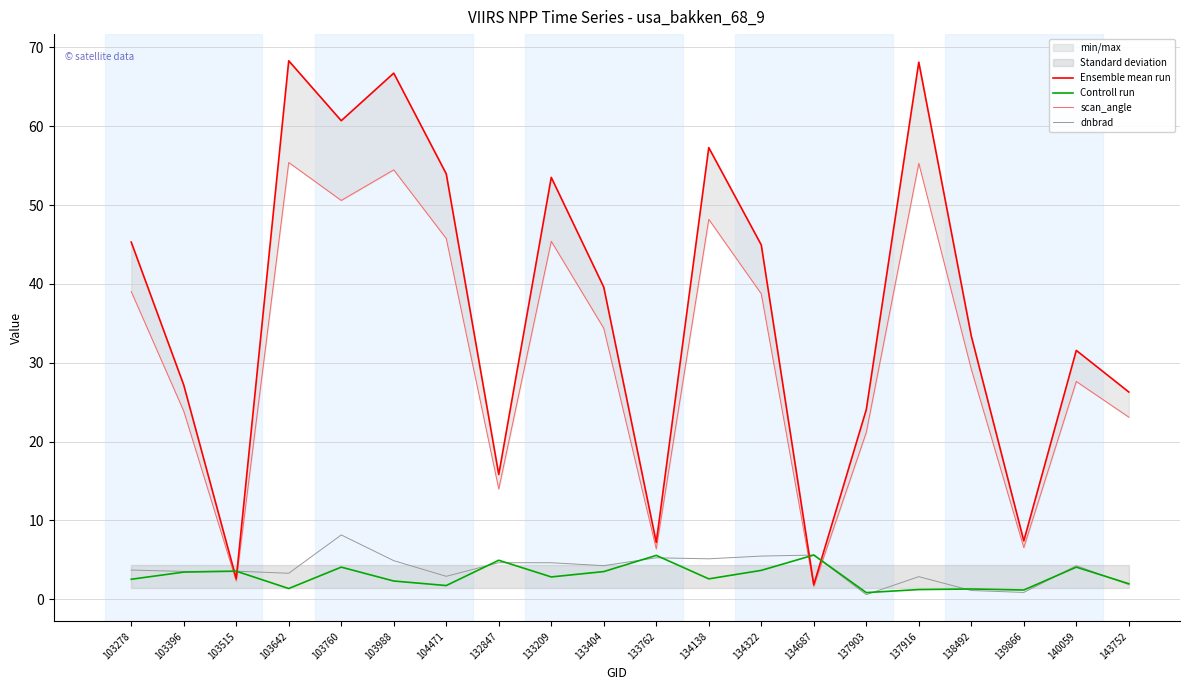

At which category does dnbrad reach its first local valley?

103396